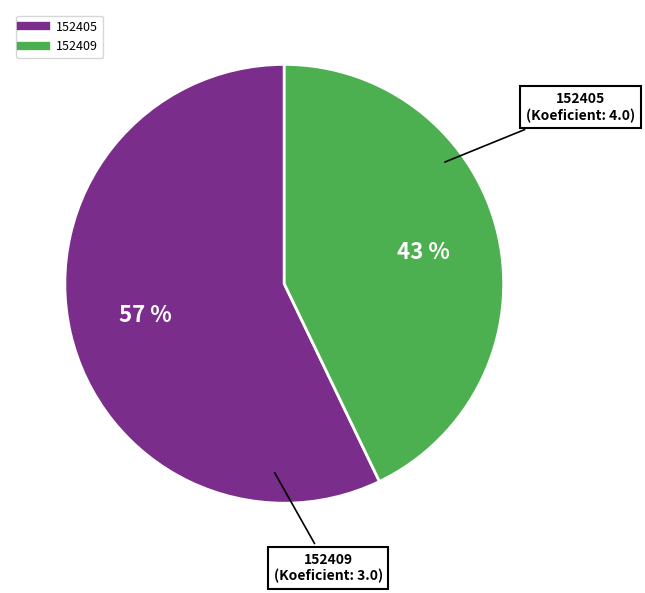

Between 152409 and 152405, which is larger?

152405